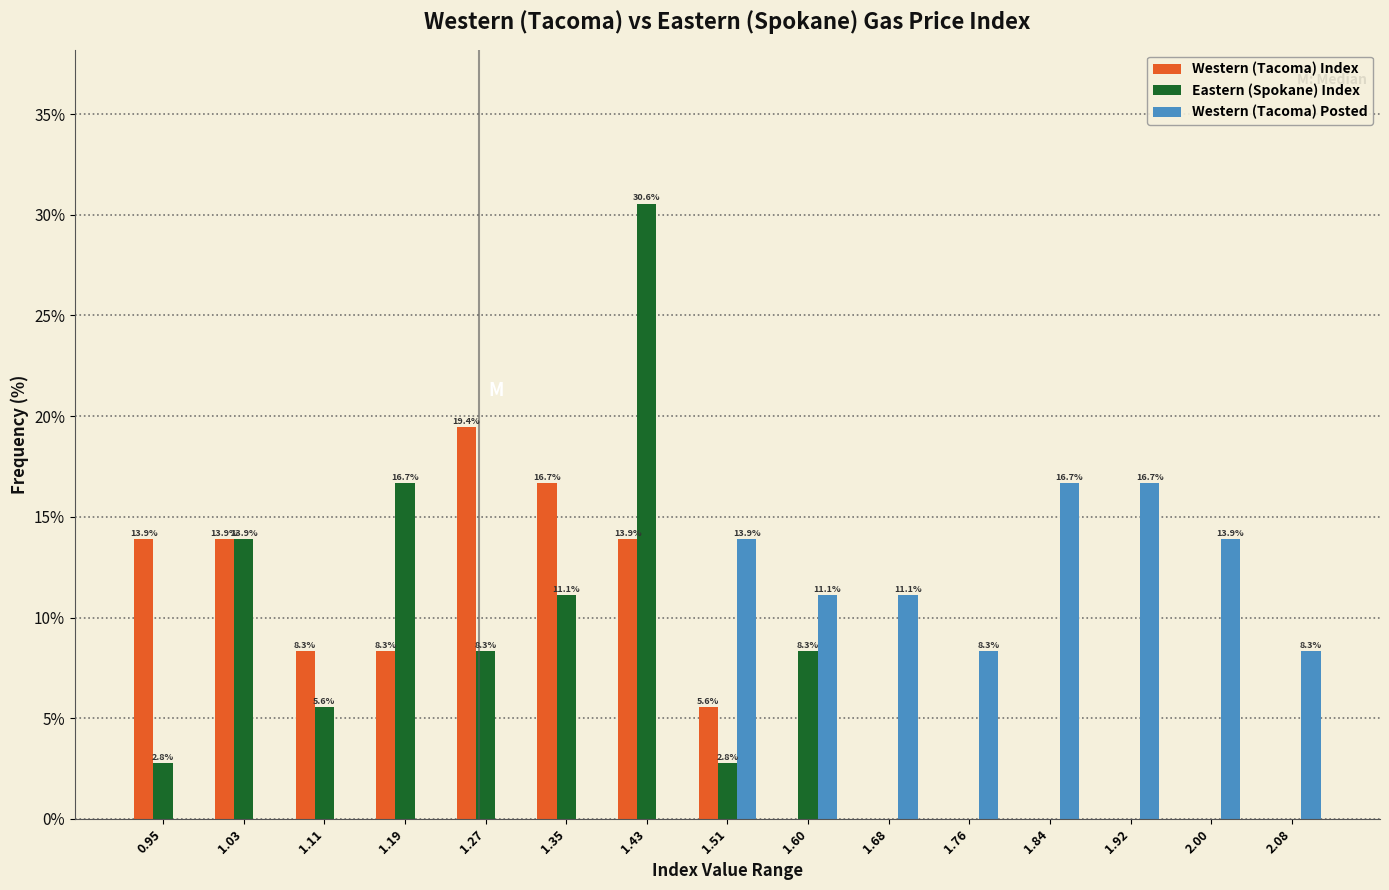

Reading right to left, extract all data points from this chart.

Western (Tacoma) Index: 2.08=0.0	2.00=0.0	1.92=0.0	1.84=0.0	1.76=0.0	1.68=0.0	1.60=0.0	1.51=5.6	1.43=13.9	1.35=16.7	1.27=19.4	1.19=8.3	1.11=8.3	1.03=13.9	0.95=13.9
Eastern (Spokane) Index: 2.08=0.0	2.00=0.0	1.92=0.0	1.84=0.0	1.76=0.0	1.68=0.0	1.60=8.3	1.51=2.8	1.43=30.6	1.35=11.1	1.27=8.3	1.19=16.7	1.11=5.6	1.03=13.9	0.95=2.8
Western (Tacoma) Posted: 2.08=8.3	2.00=13.9	1.92=16.7	1.84=16.7	1.76=8.3	1.68=11.1	1.60=11.1	1.51=13.9	1.43=0.0	1.35=0.0	1.27=0.0	1.19=0.0	1.11=0.0	1.03=0.0	0.95=0.0